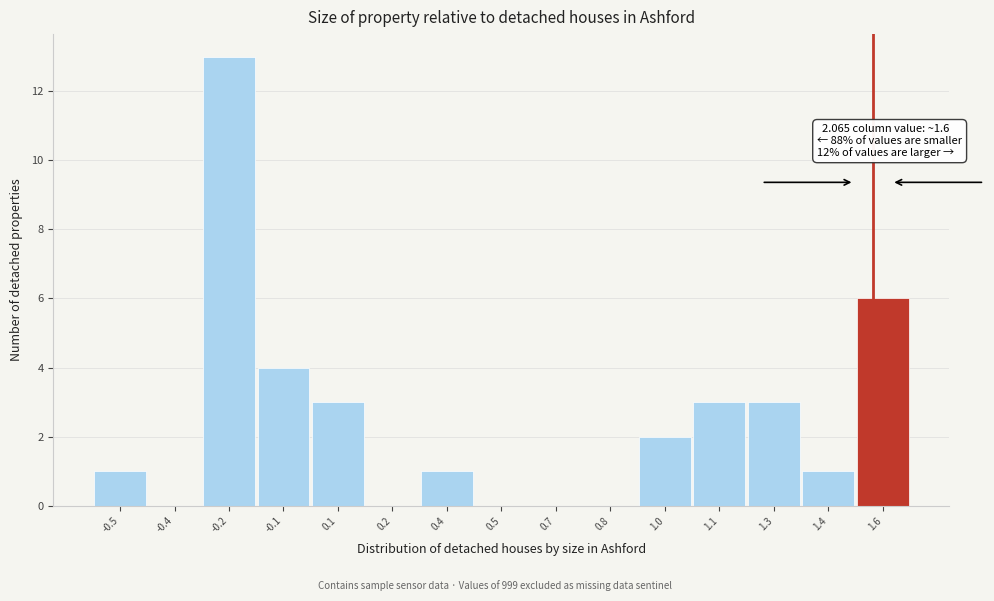

Reading right to left, extract all data points from this chart.

1.6=6	1.4=1	1.3=3	1.1=3	1.0=2	0.8=0	0.7=0	0.5=0	0.4=1	0.2=0	0.1=3	-0.1=4	-0.2=13	-0.4=0	-0.5=1